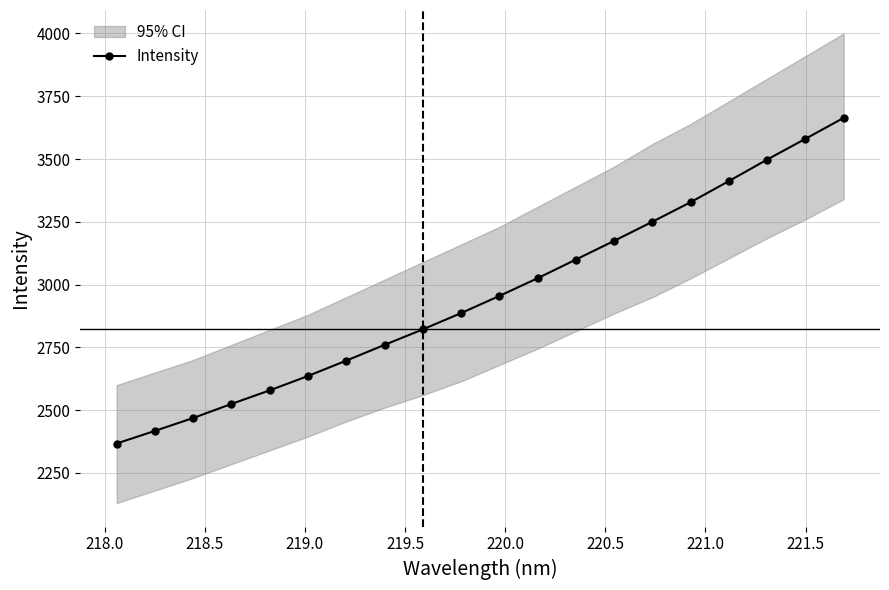

What is the value of the Intensity point at the 15th from the left?

3250.5